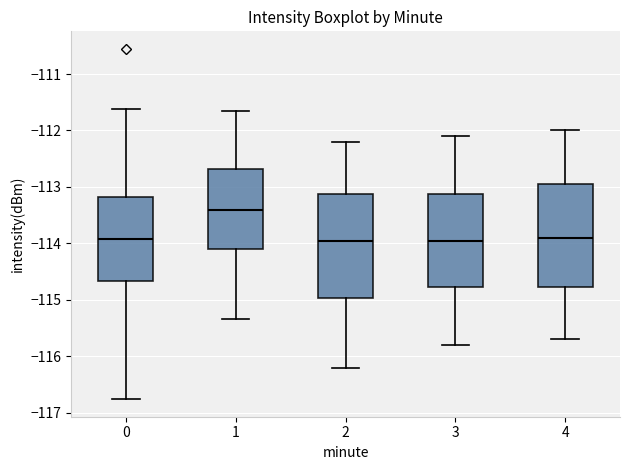

Reading left to right, read every box against the y-axis: the position of its median line, the range the box covers, and the ends of its whiskers. The values are not printed on the chart, so give them approximately, as read against the axis.

0: median -113.9, box -114.7 to -113.2, whiskers -116.8 to -111.6
1: median -113.4, box -114.1 to -112.7, whiskers -115.3 to -111.7
2: median -113.9, box -115.0 to -113.1, whiskers -116.2 to -112.2
3: median -113.9, box -114.8 to -113.1, whiskers -115.8 to -112.1
4: median -113.9, box -114.8 to -112.9, whiskers -115.7 to -112.0